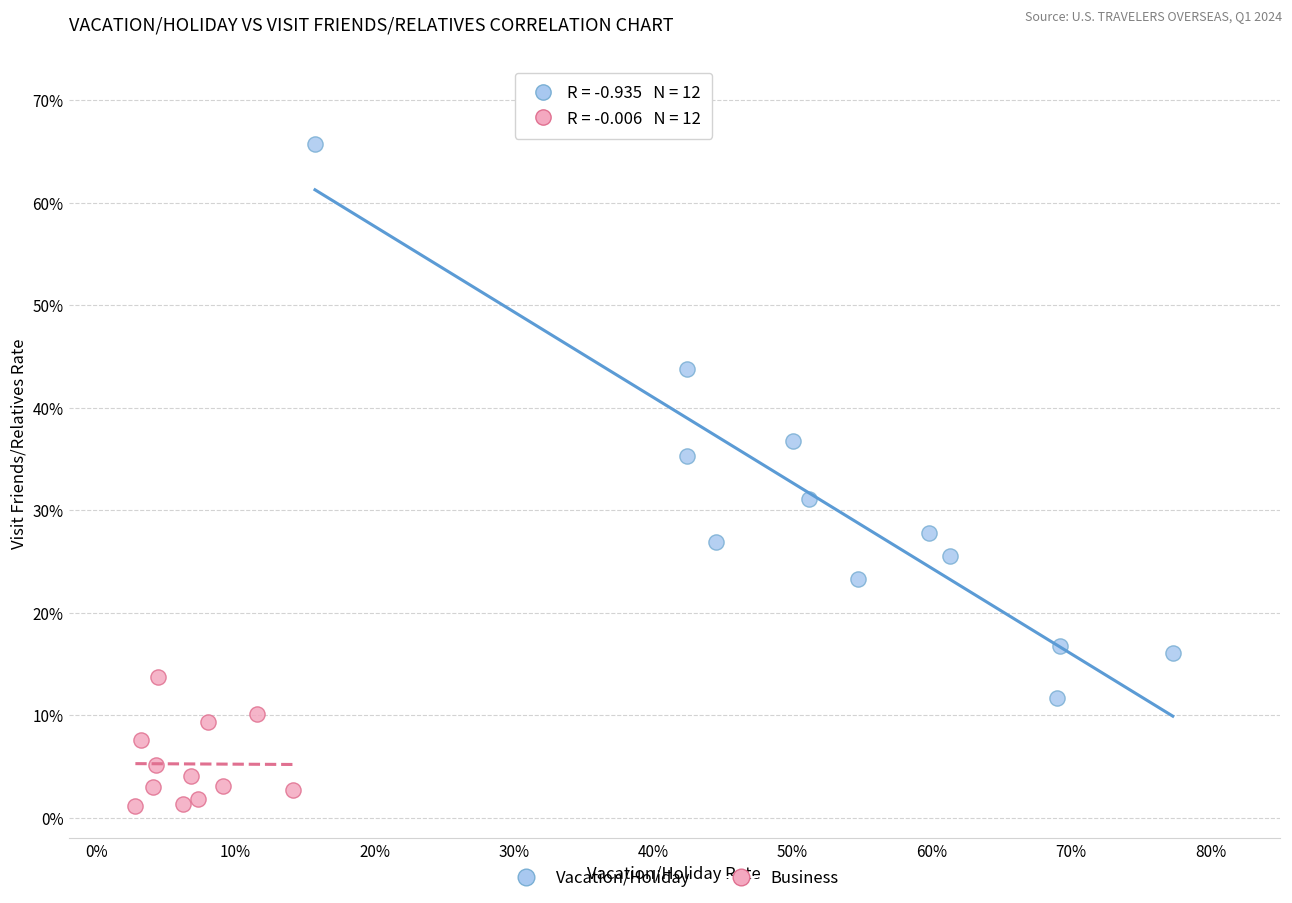

What are all the series names shown in the legend?

Vacation/Holiday, Business